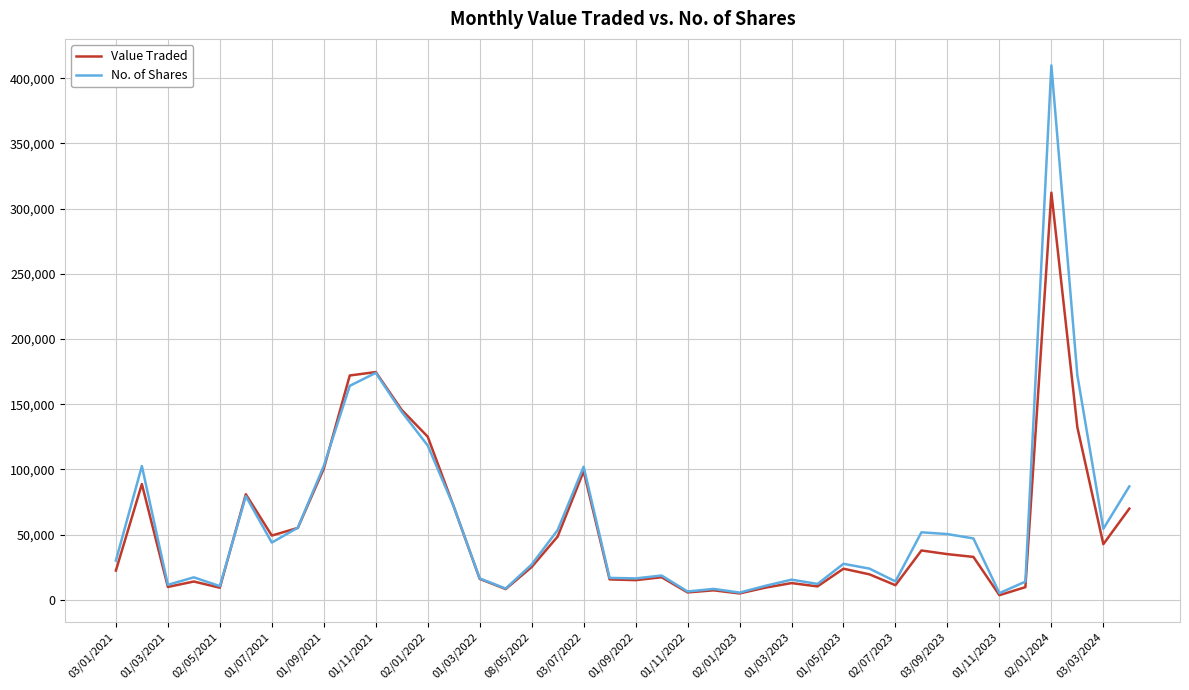

What is the greatest value displayed?

409840